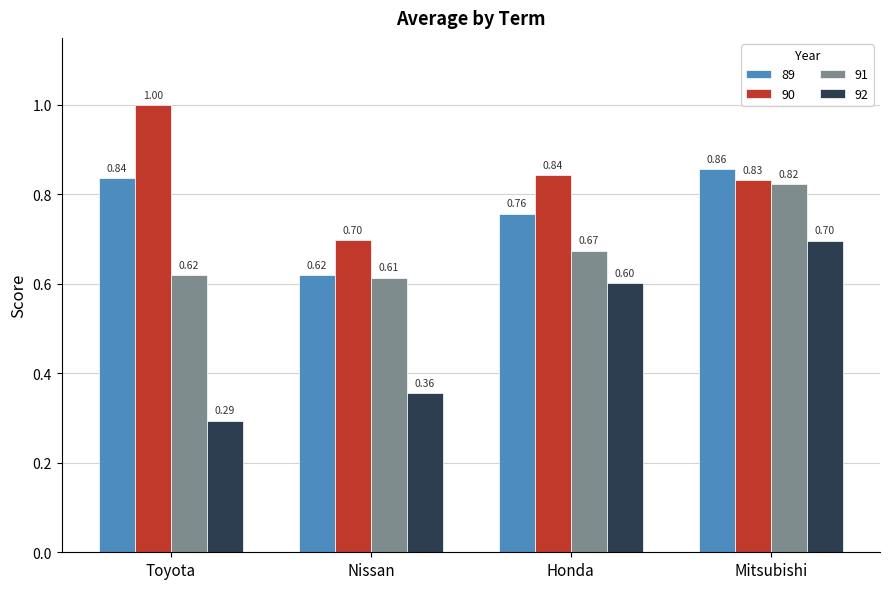

What is the sum of all 91 values?

2.7